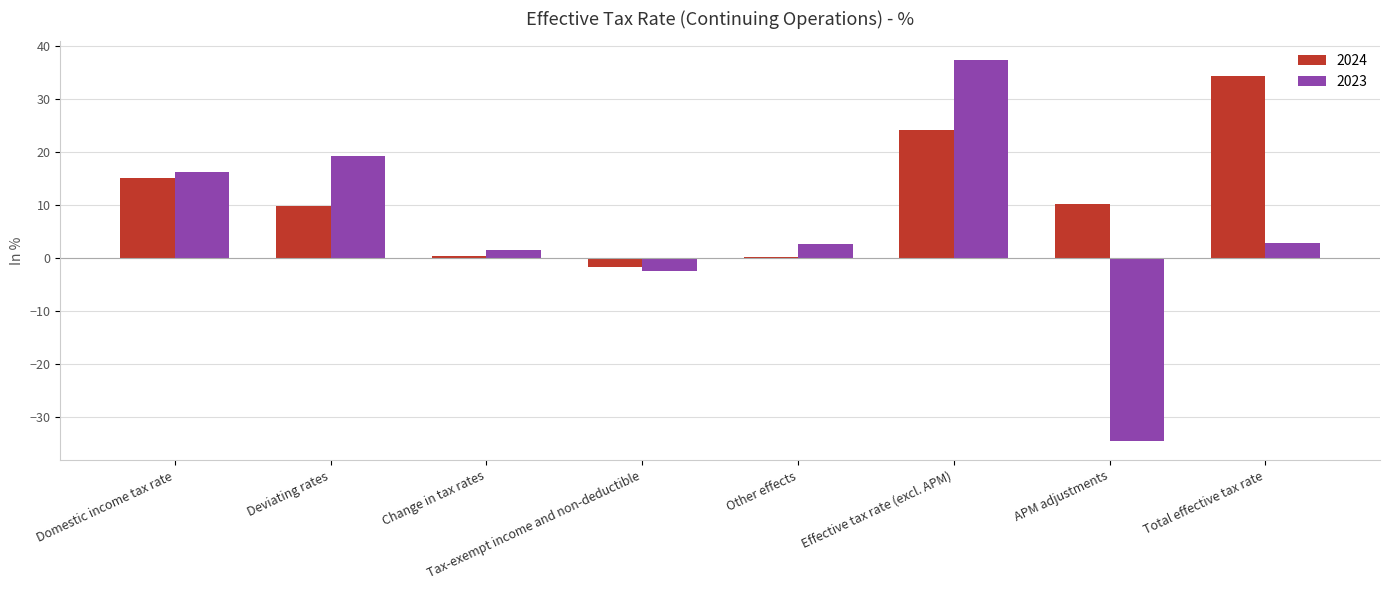

How many bars are there in each group?

2